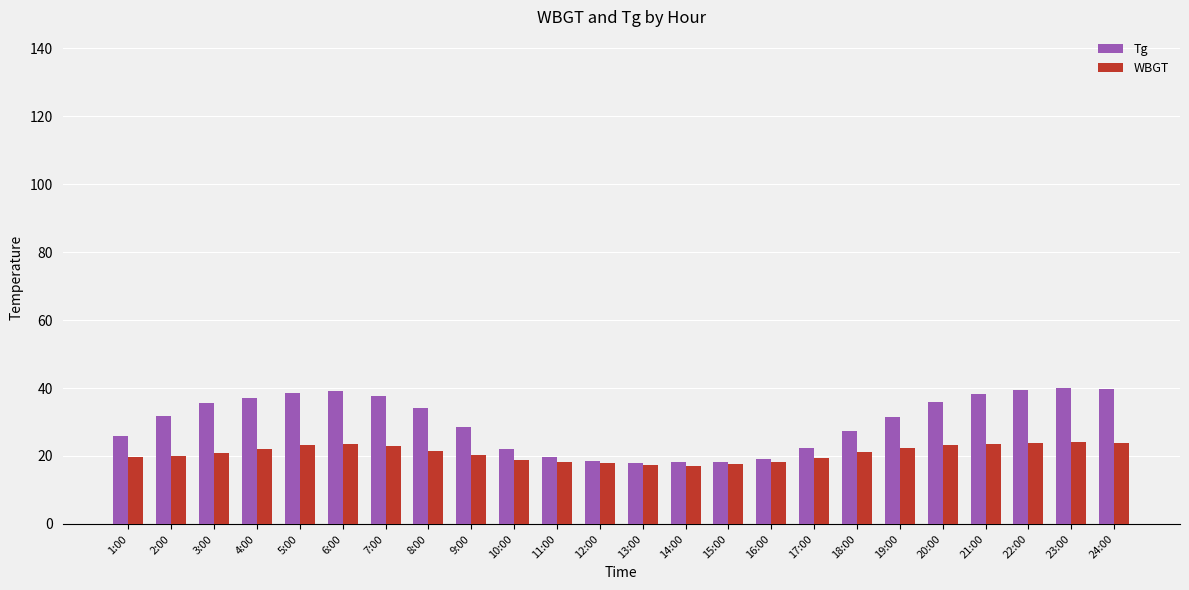

List the series in order of their overall mean, lowest first.

WBGT, Tg